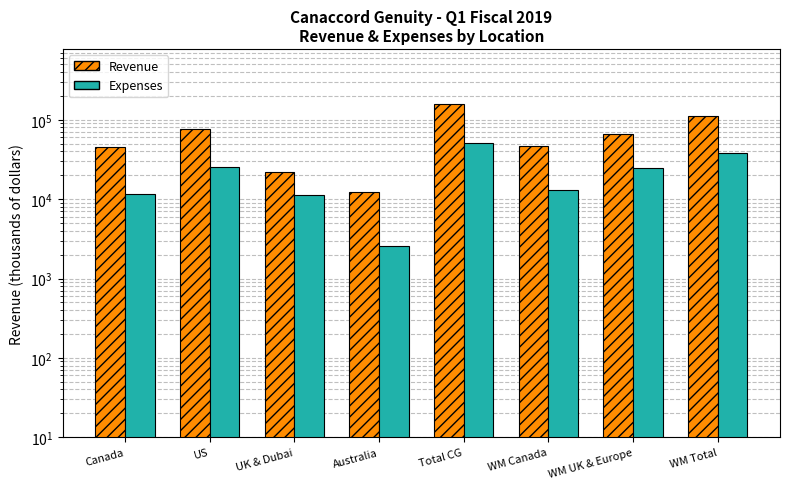

What is the smallest value displayed?

2568